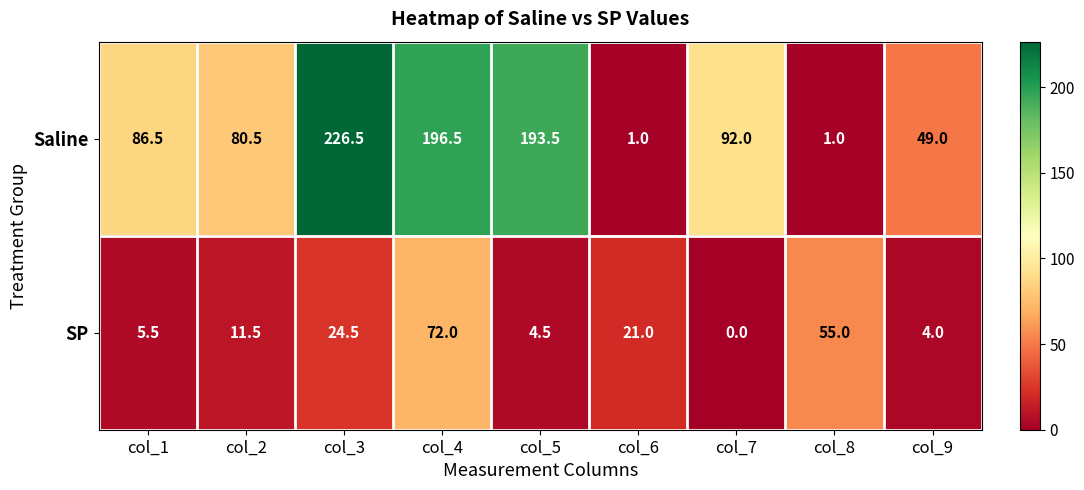

Which label corresponds to the smallest value in the chart?

col_7